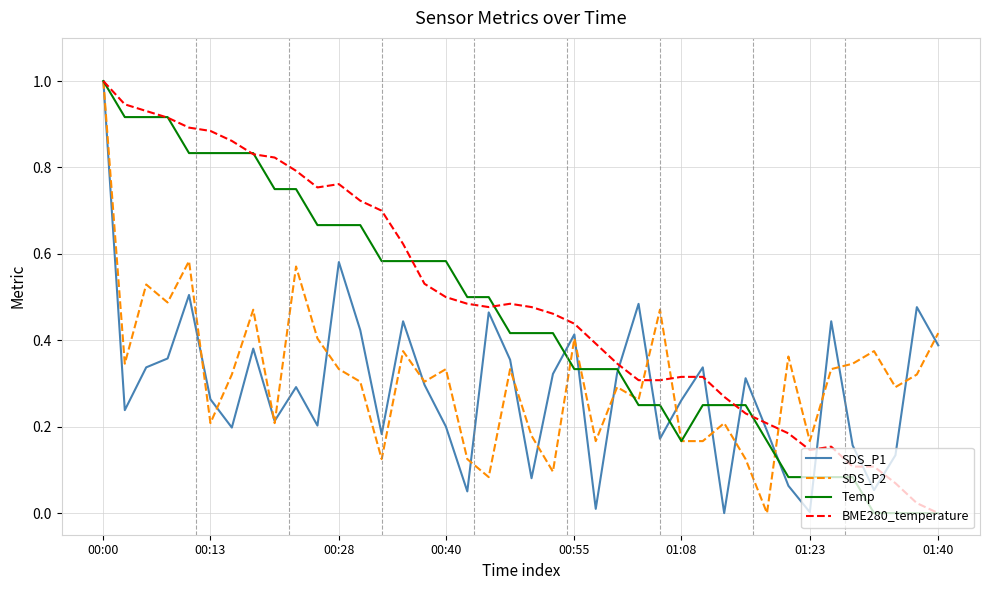

What is the highest value of the SDS_P2 series?

1.0